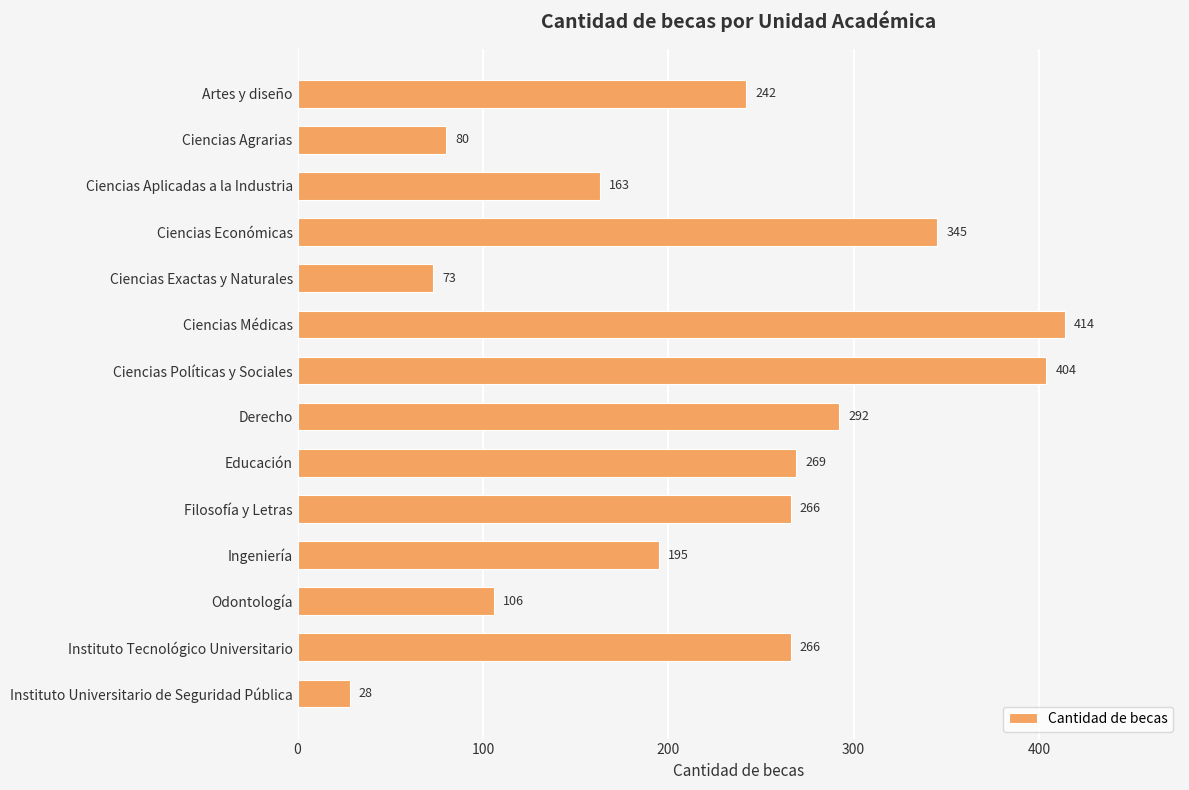

What is the smallest value displayed?

28